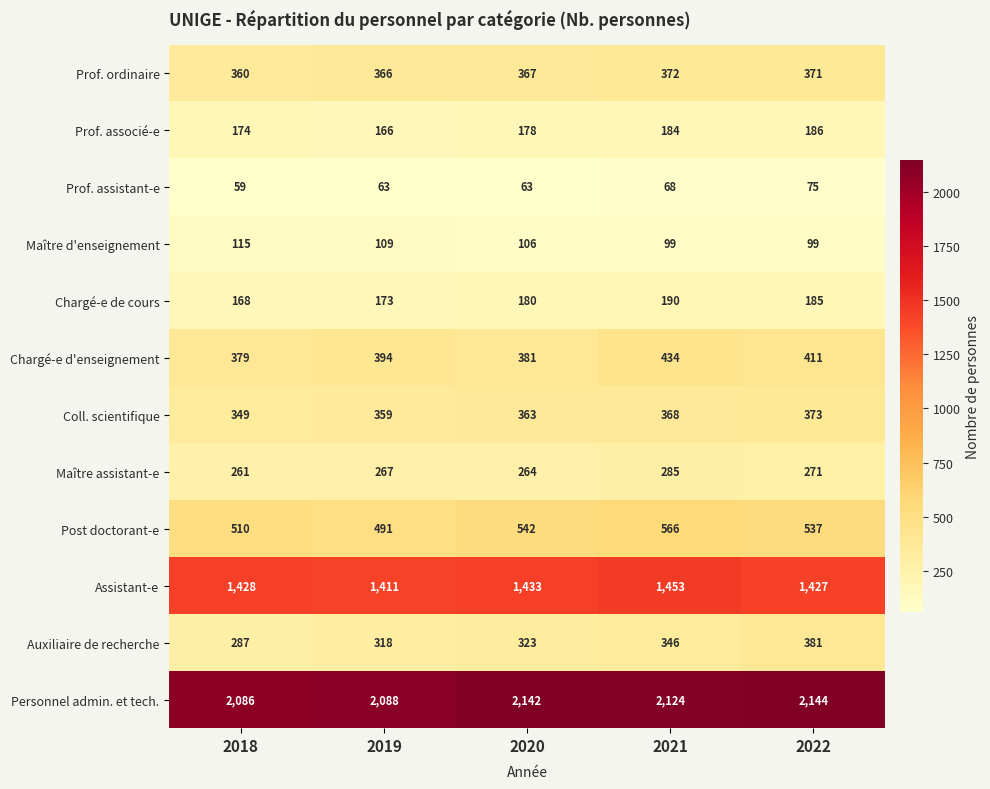

What is the difference between the Post doctorant-e values at 2020 and 2022?

5